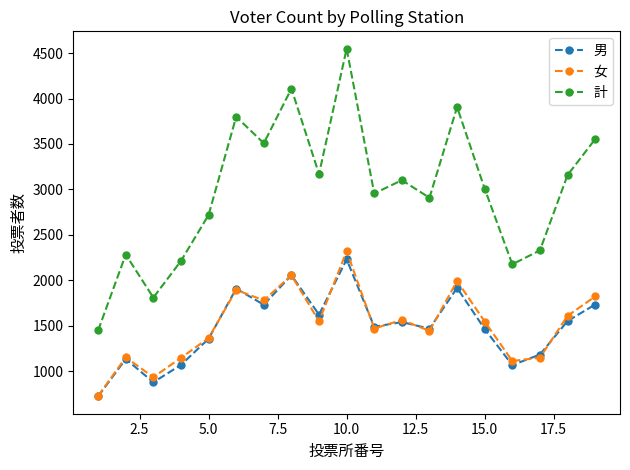

Which series has the widest spread of values?

計